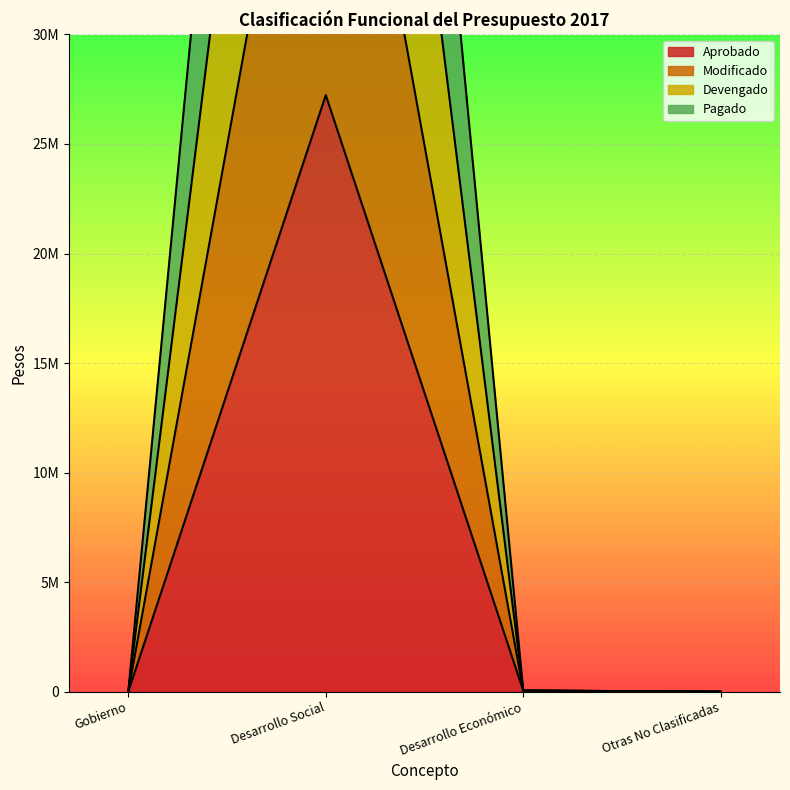

At how many categories does at least one series exceed 22446937?

1